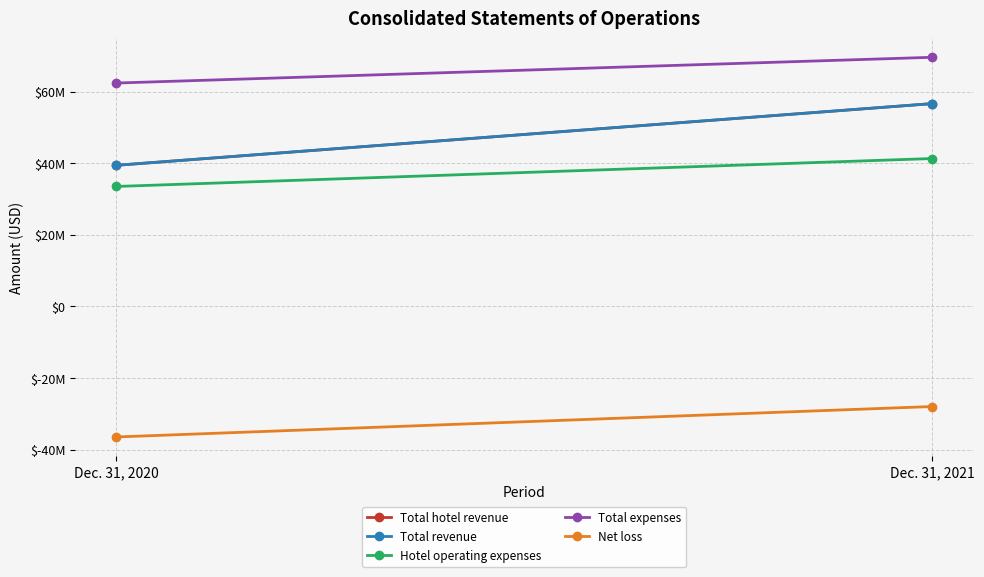

What is the sum of all Total hotel revenue values?

96010000